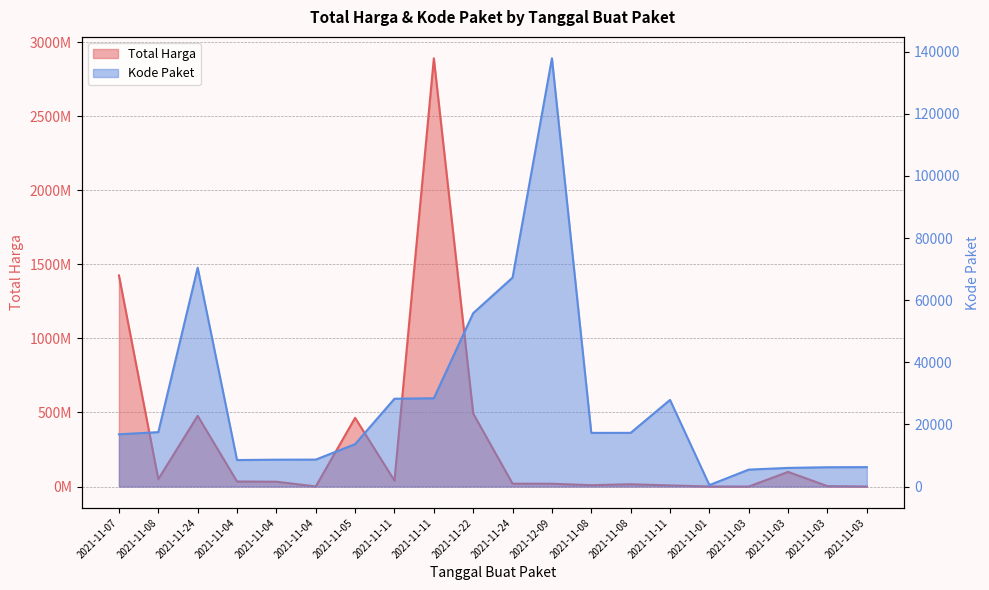

Read the Total Harga value at 2021-11-04, to the nearest 10.

32441200